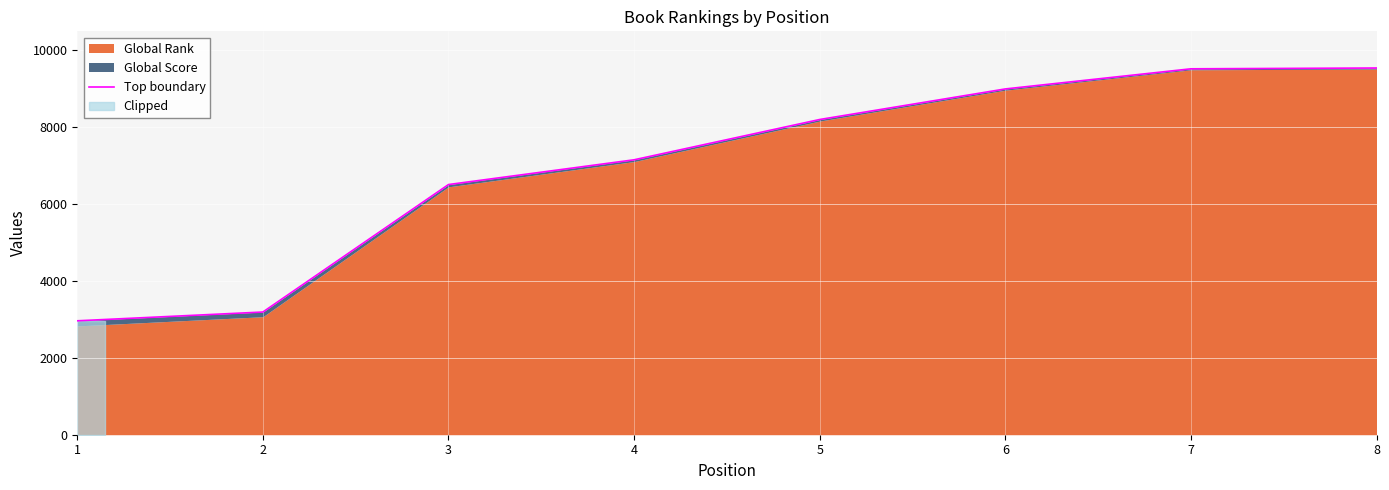

How many values are below 8190?

4